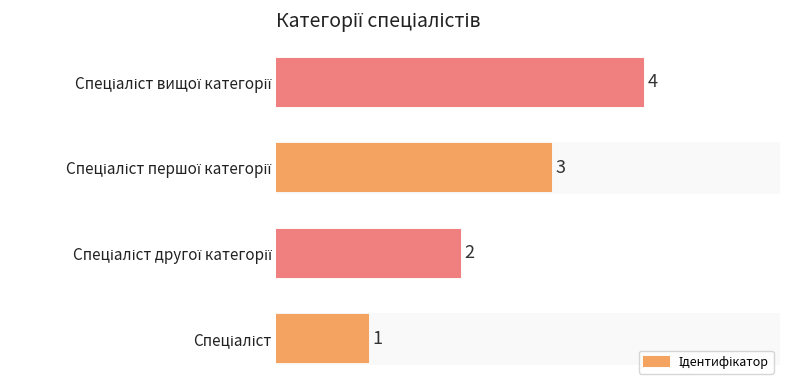

What is the sum of the values at 0 and 1?

3